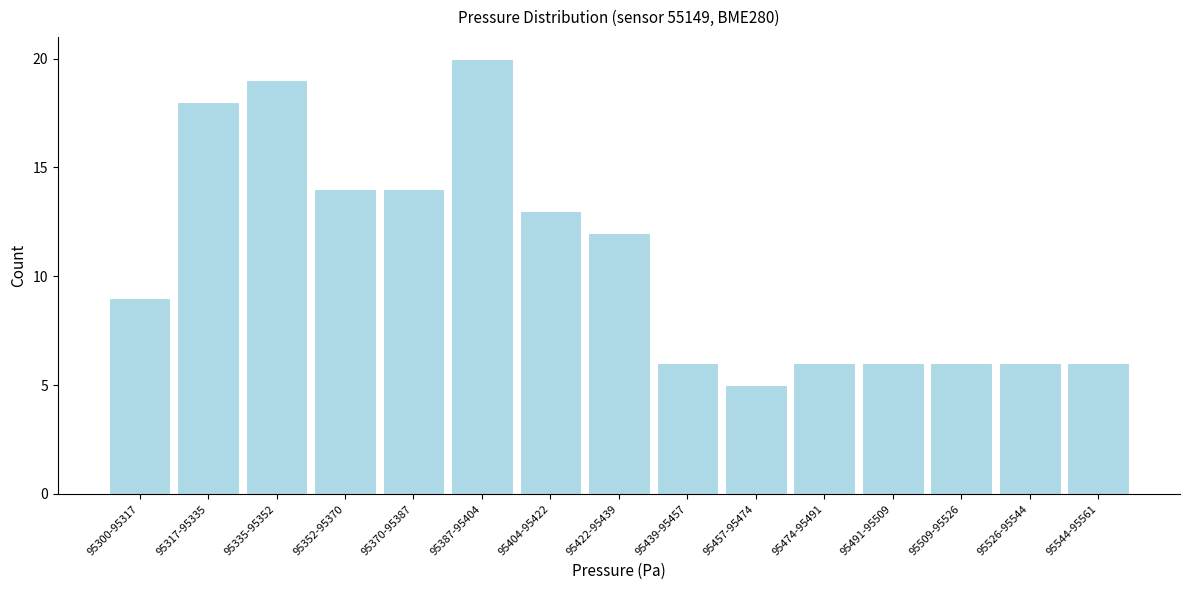

Reading left to right, list all the values displayed in this chart.

95300-95317=9	95317-95335=18	95335-95352=19	95352-95370=14	95370-95387=14	95387-95404=20	95404-95422=13	95422-95439=12	95439-95457=6	95457-95474=5	95474-95491=6	95491-95509=6	95509-95526=6	95526-95544=6	95544-95561=6